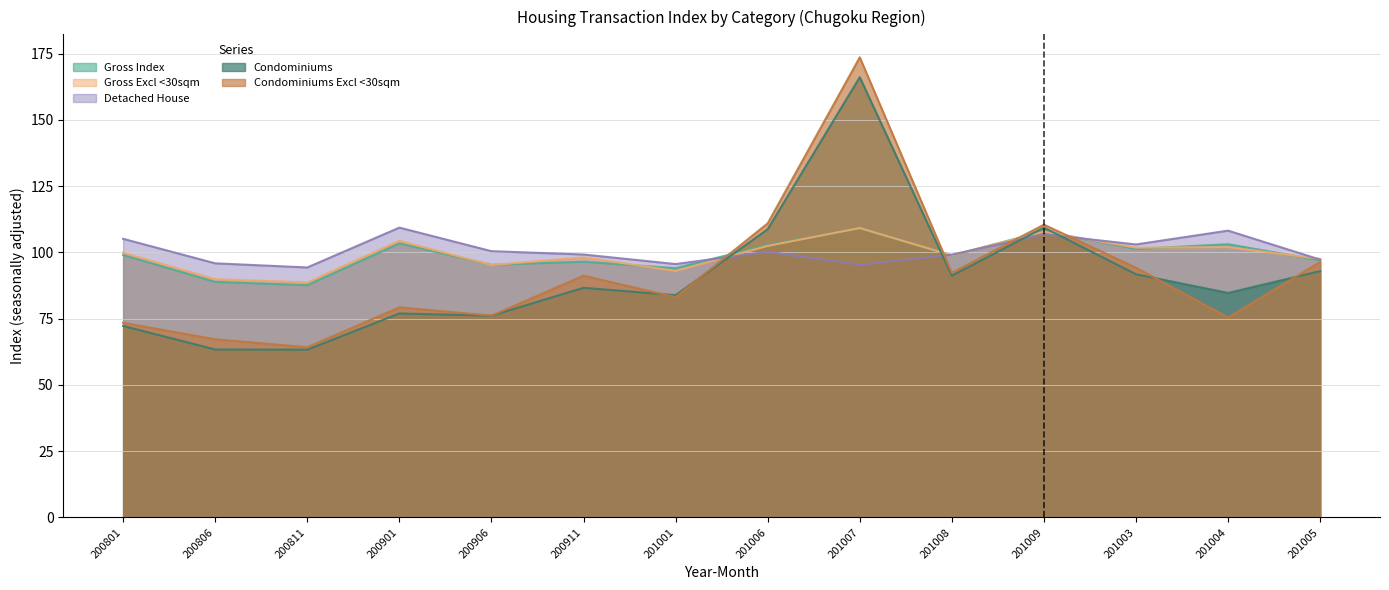

At which category does Detached House reach its first local valley?

200811